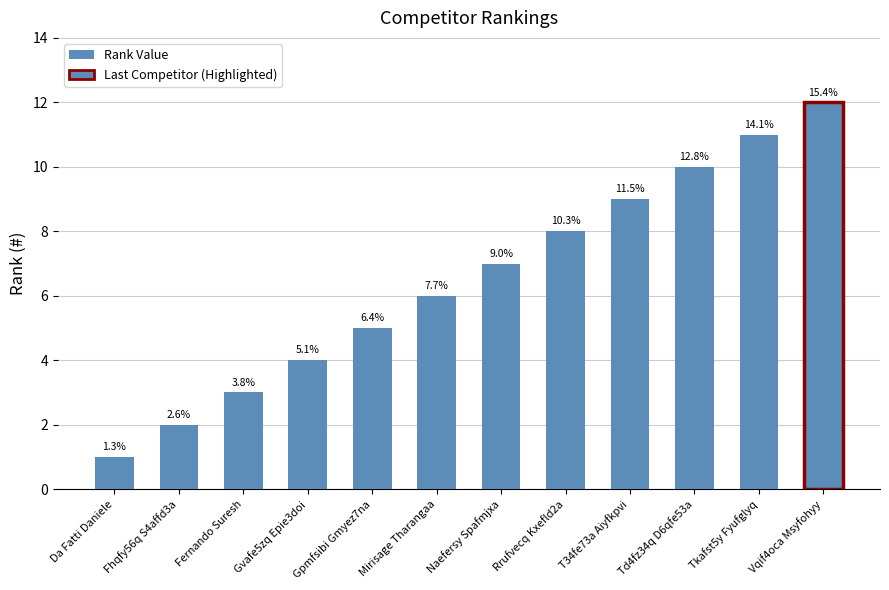

What is the ratio of the value at Da Fatti Daniele to the value at Td4fz34q D6qfe53a?

0.1